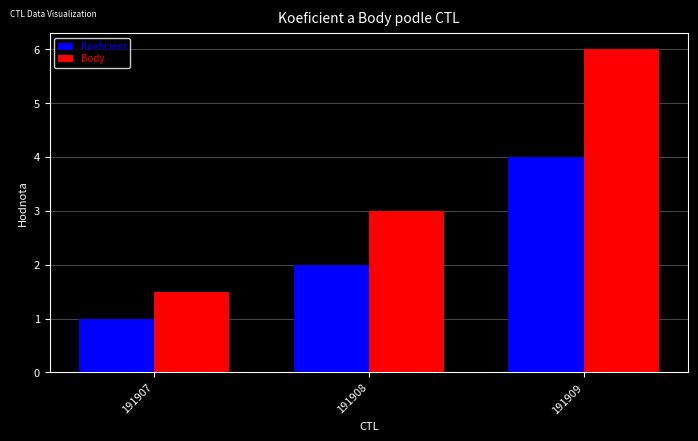

The value of Koeficient at 191908 is 0.4. True or false?

False